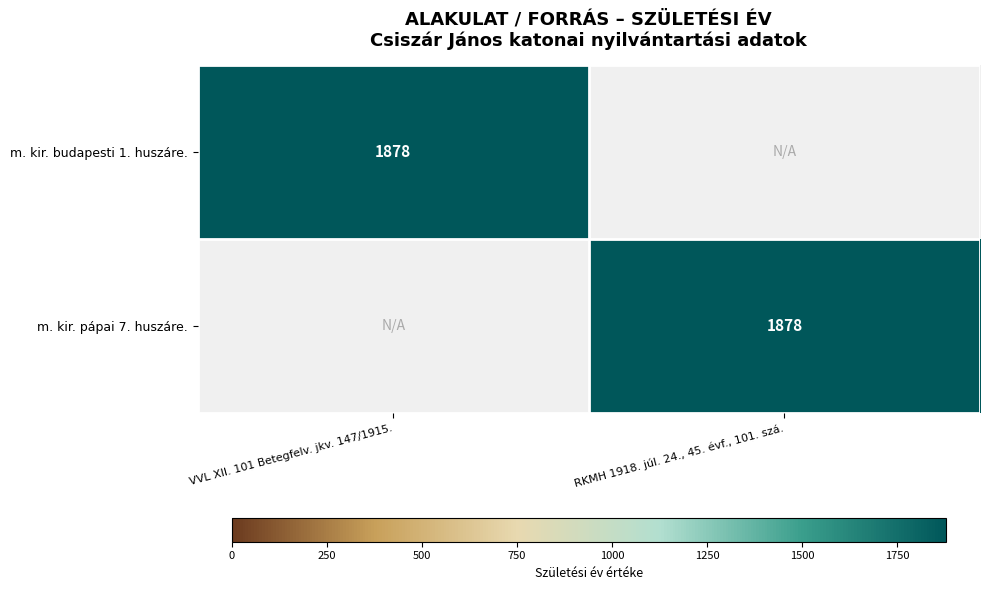

The m. kir. pápai 7. huszáre. series shows 1878 at RKMH 1918. júl. 24., 45. évf., 101. szá.. True or false?

True